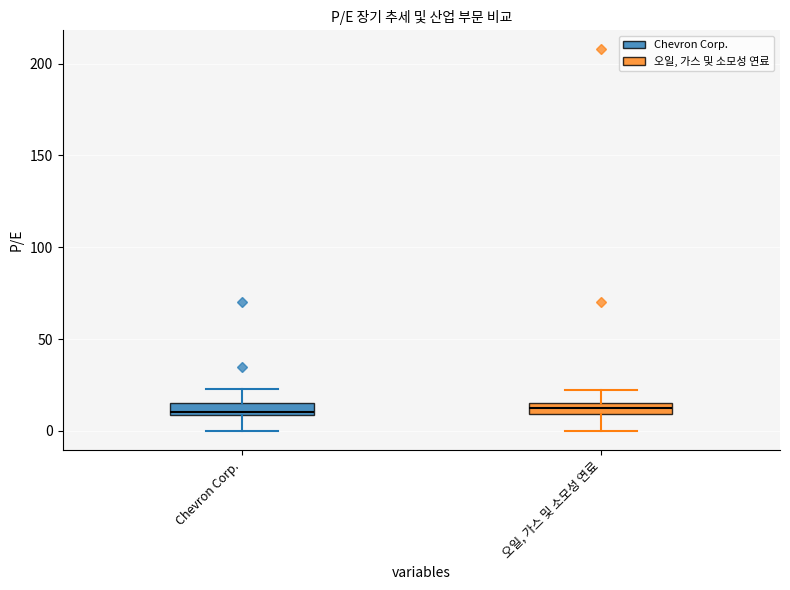

Where is the lower edge of the box for Chevron Corp. on the y-axis? The values are not printed on the chart, so give them approximately, as read against the axis.

10